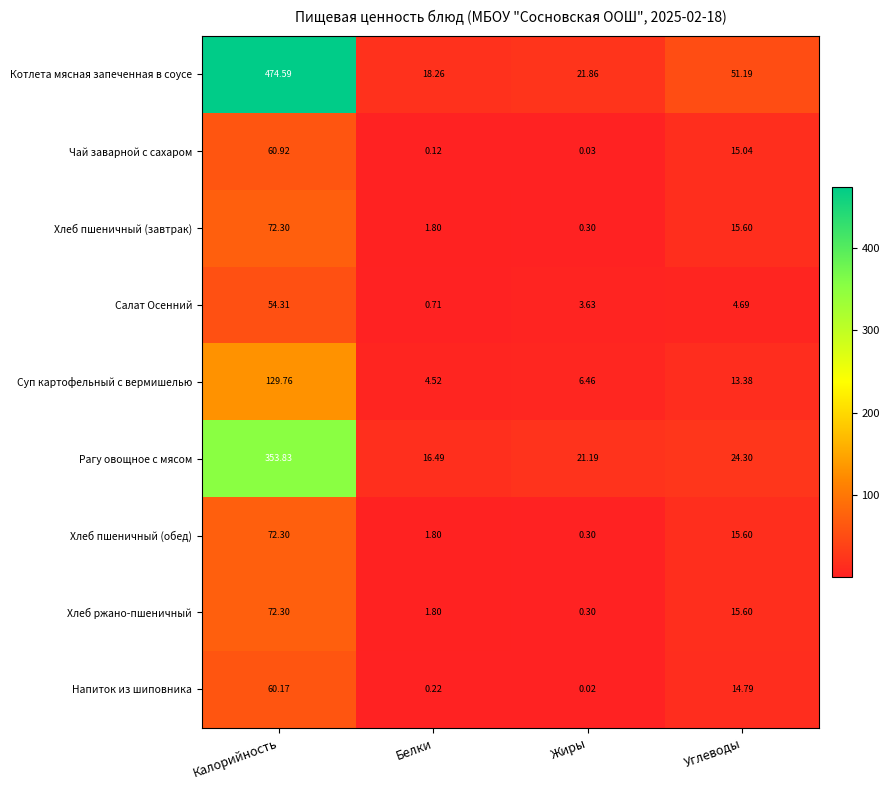

At which category does the chart reach its minimum across all series?

Жиры